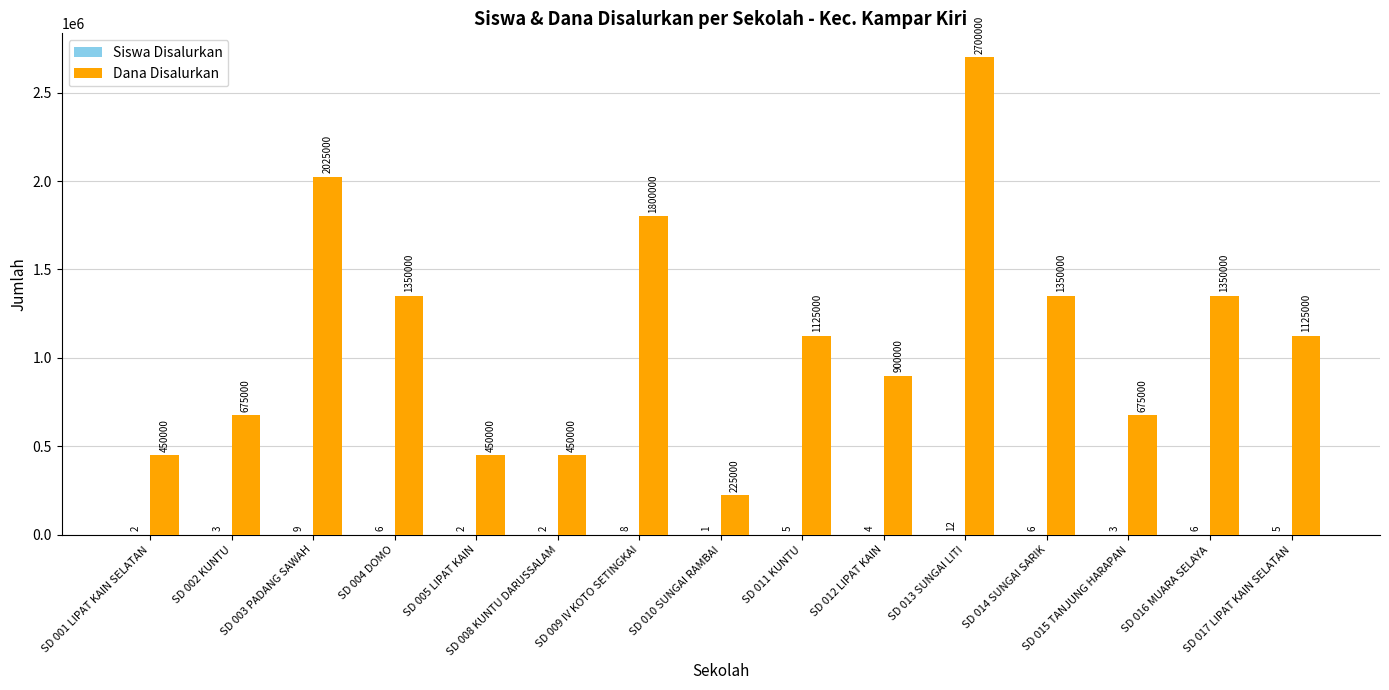

What is the sum of all Dana Disalurkan values?

16650000